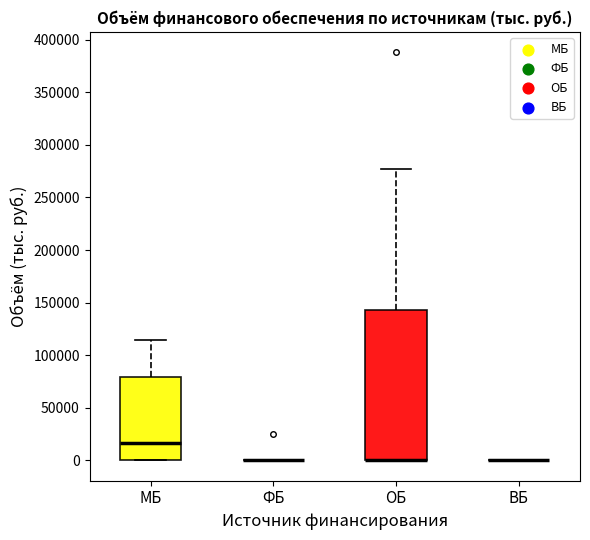

Reading left to right, transcribe this box plot: for each box, give where its median line is, the range the box spans, and where its two whiskers end, as read against the y-axis. The values are not printed on the chart, so give them approximately, as read against the axis.

МБ: median 15000, box 0 to 80000, whiskers 0 to 115000
ФБ: box collapsed to a line at 0, whiskers 0 to 0
ОБ: median 0 (drawn on the box's lower edge), box 0 to 145000, whiskers 0 to 275000
ВБ: box collapsed to a line at 0, whiskers 0 to 0